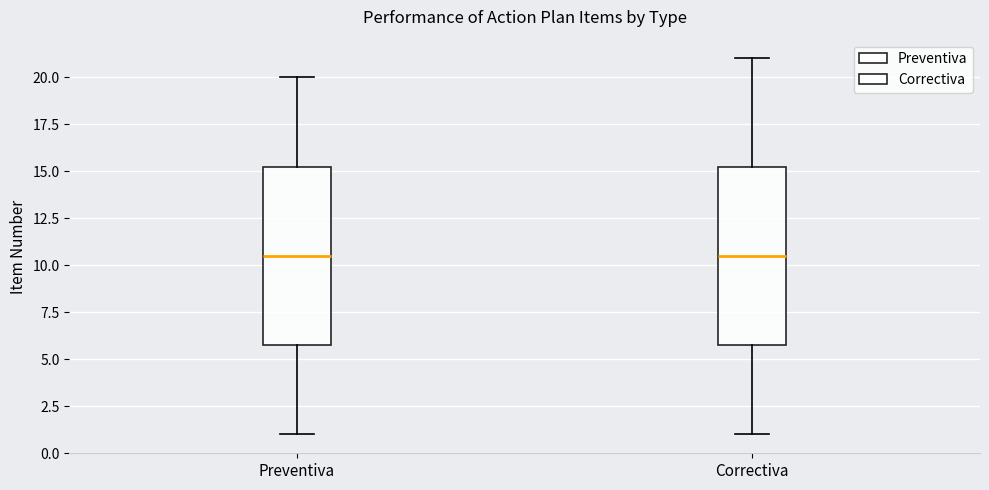

Where is the upper edge of the box for Preventiva on the y-axis? The values are not printed on the chart, so give them approximately, as read against the axis.

15.5